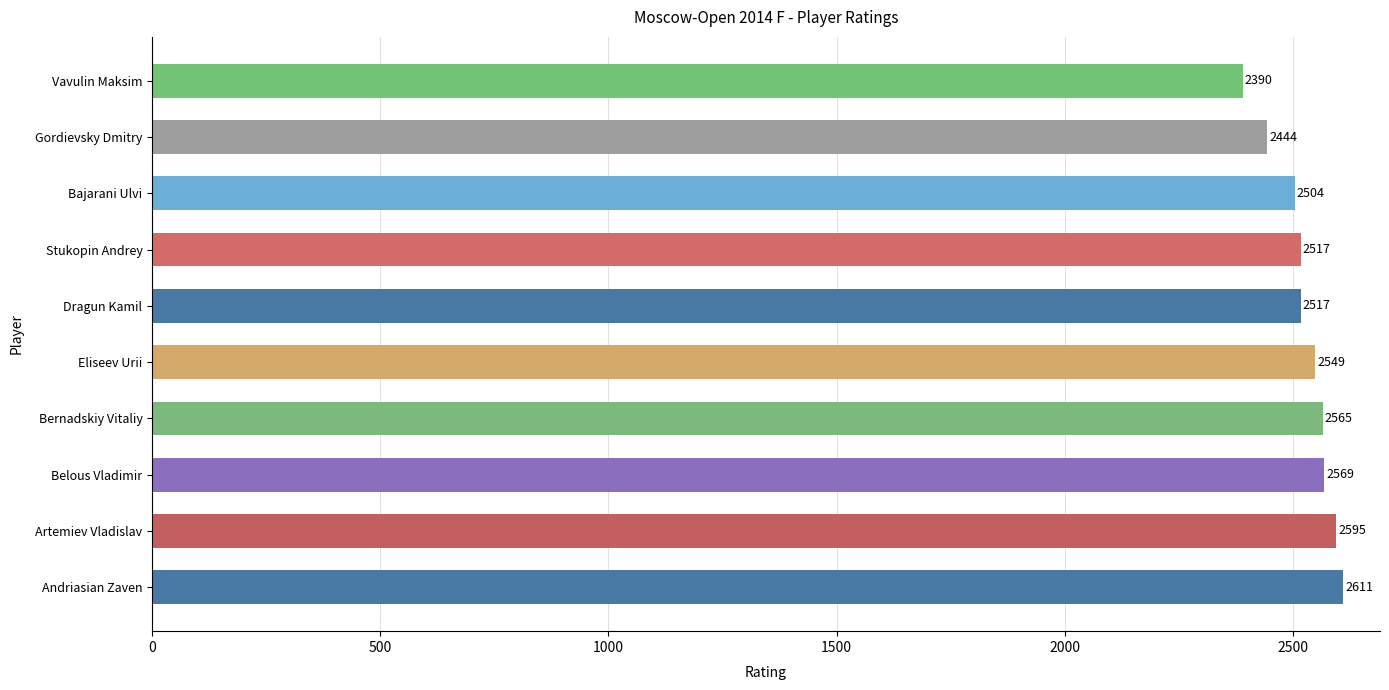

True or false: the data shows 2565 at Bernadskiy Vitaliy.

True